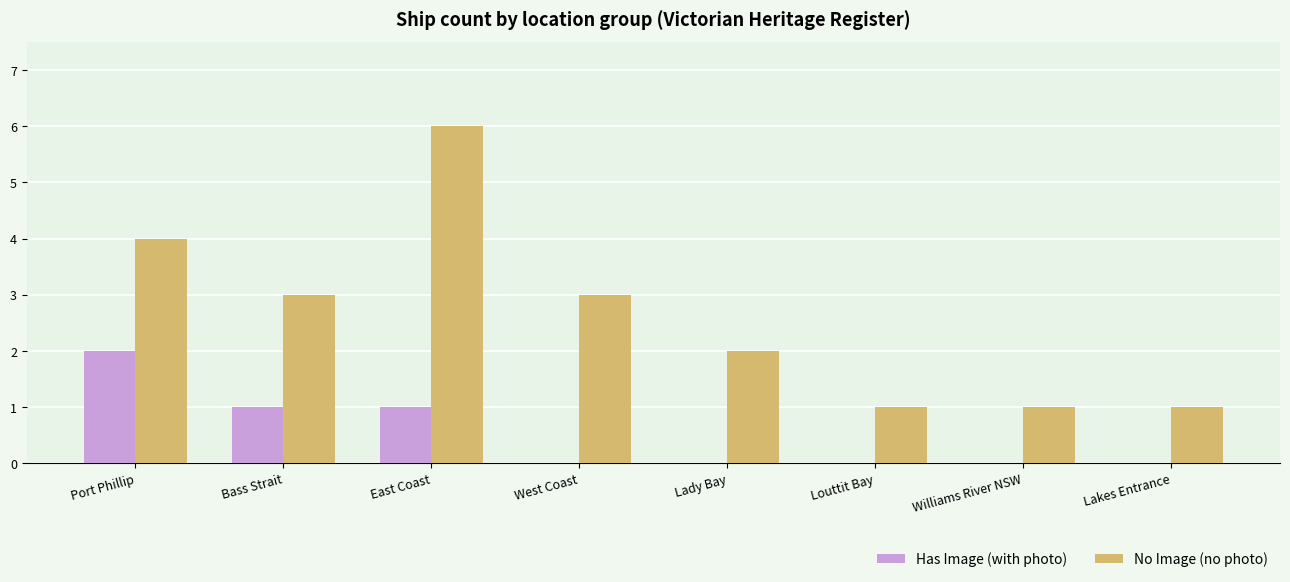

What is the spread (max minus min) of values at Bass Strait?

2